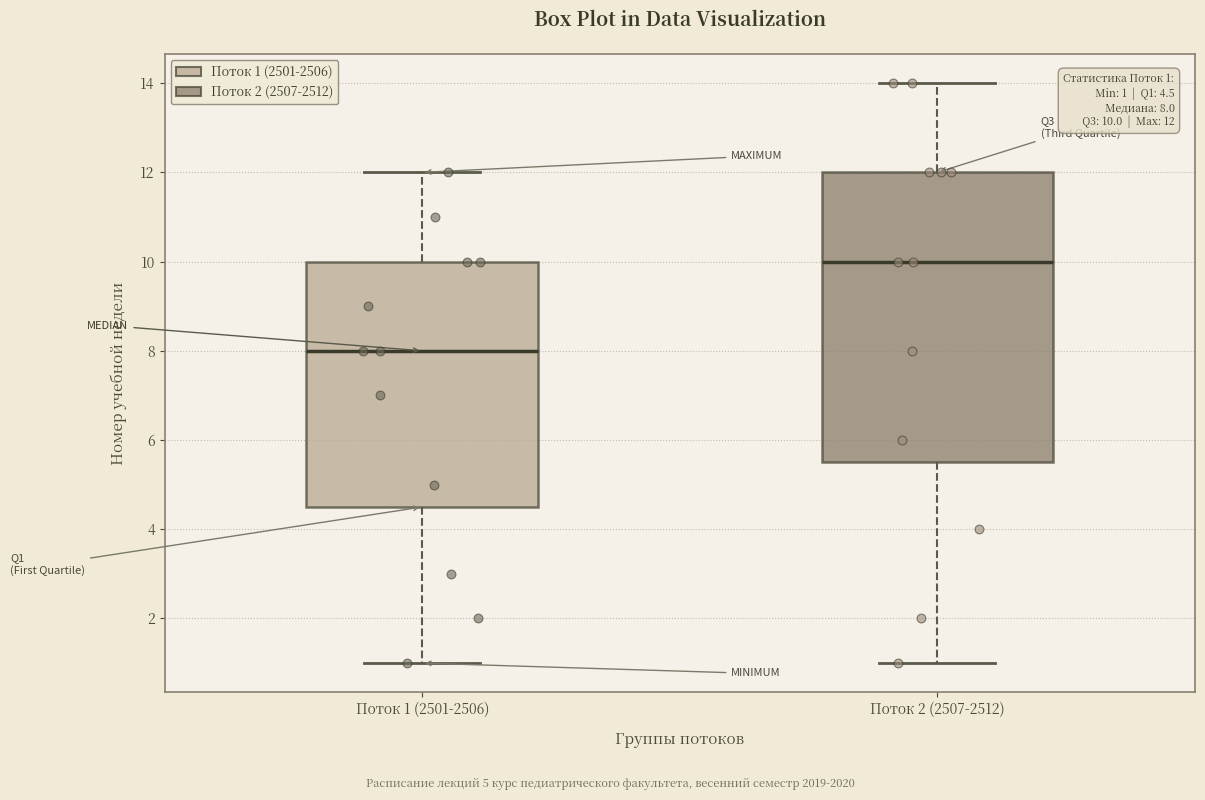

Which box's median line is the highest?

Поток 2 (2507-2512)